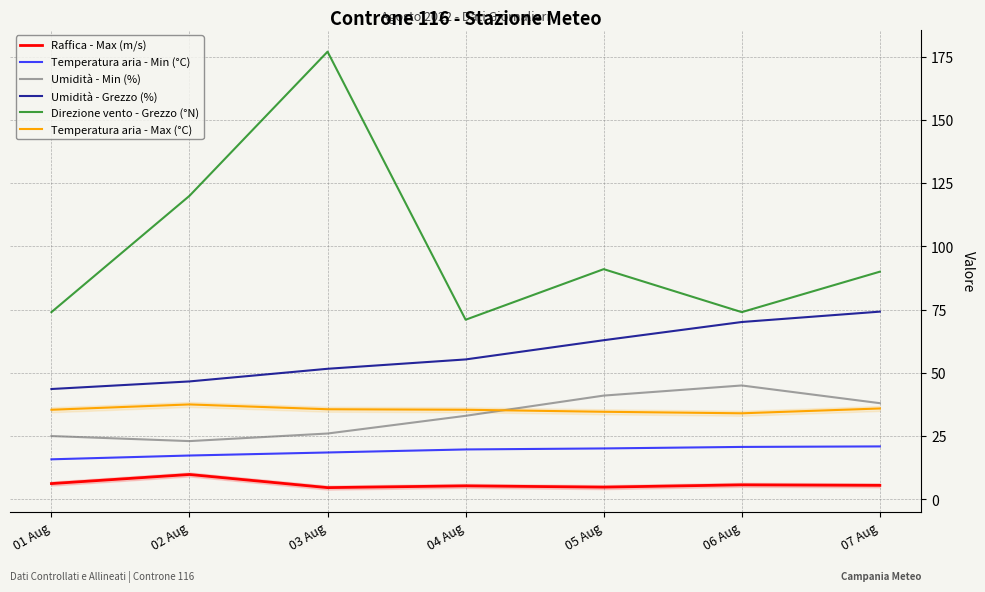

What value does the Temperatura aria - Max (°C) series have at 05 Aug?

34.6